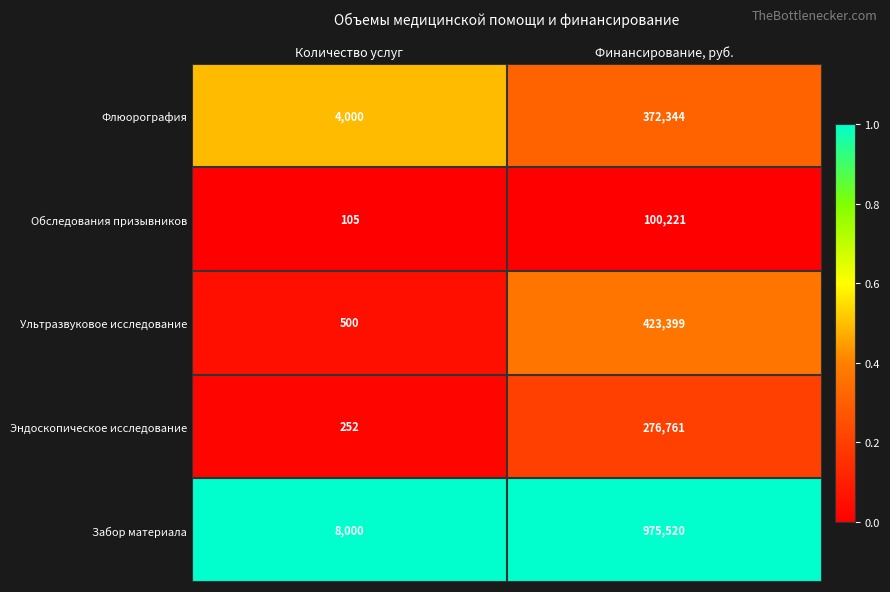

What is the difference between the highest and lowest values at Количество услуг?

7895